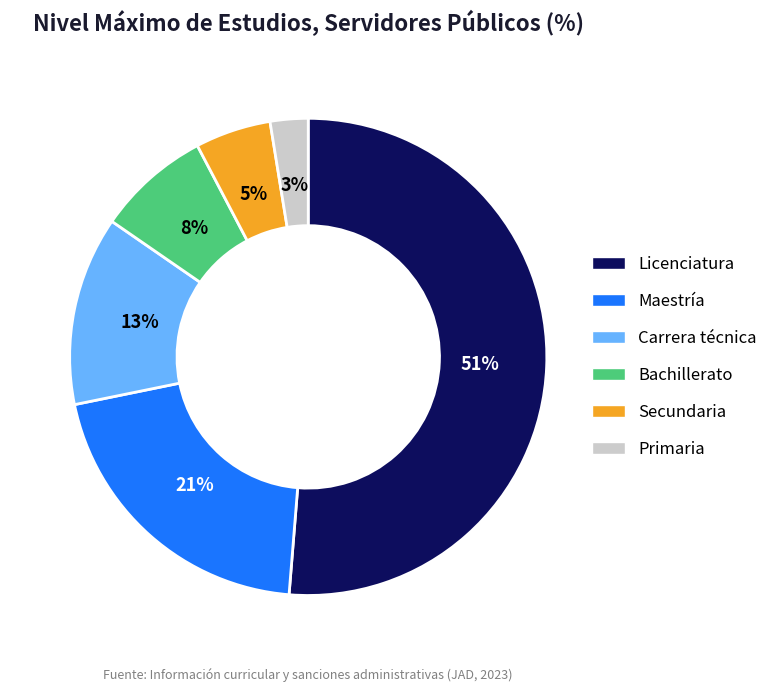

To the nearest percent, what percentage of the pie is Bachillerato?

8%